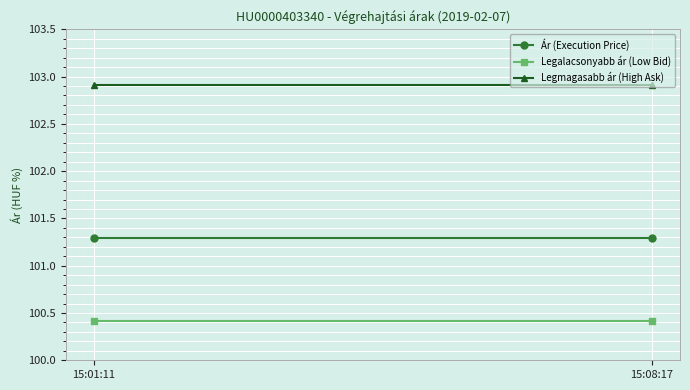

How many lines are shown in the chart?

3